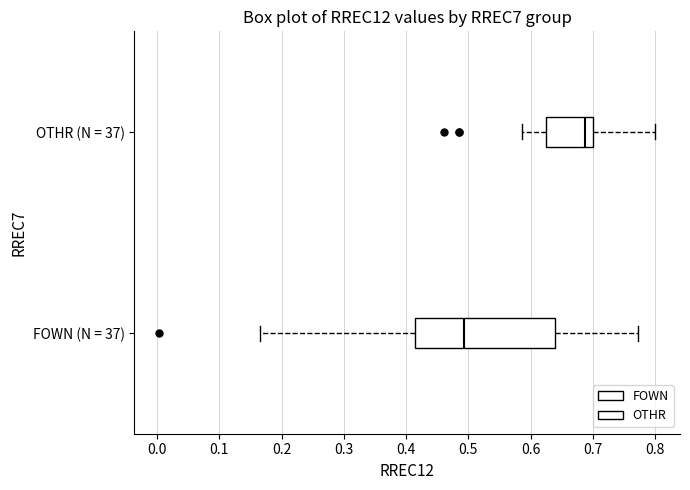

Reading bottom to top, transcribe this box plot: for each box, give where its median line is, the range the box spans, and where its two whiskers end, as read against the x-axis. The values are not printed on the chart, so give them approximately, as read against the axis.

FOWN (N = 37): median 0.49, box 0.41 to 0.64, whiskers 0.17 to 0.77
OTHR (N = 37): median 0.69, box 0.62 to 0.70, whiskers 0.59 to 0.80